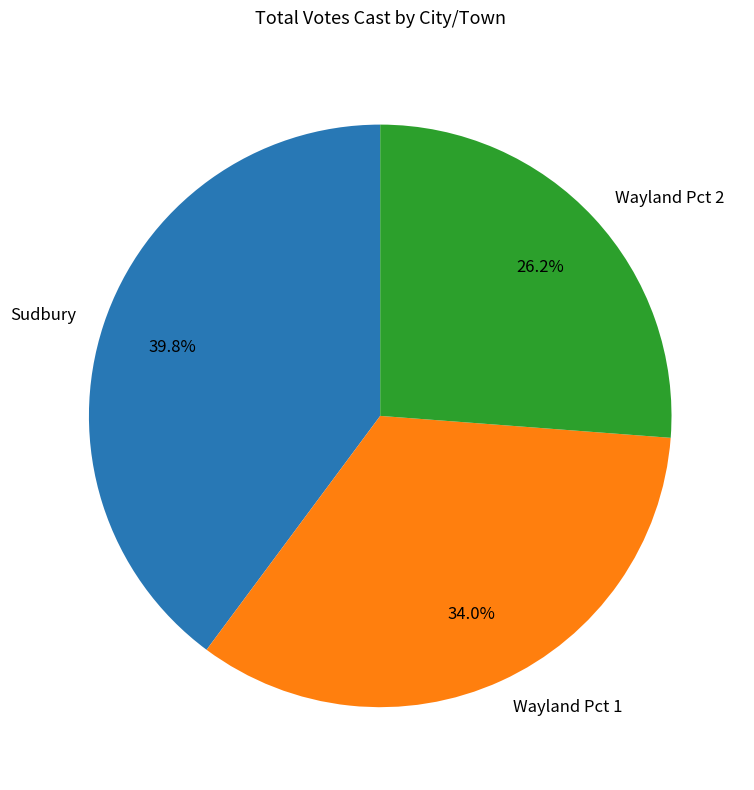

What percentage do Sudbury and Wayland Pct 1 together represent?

73.8%